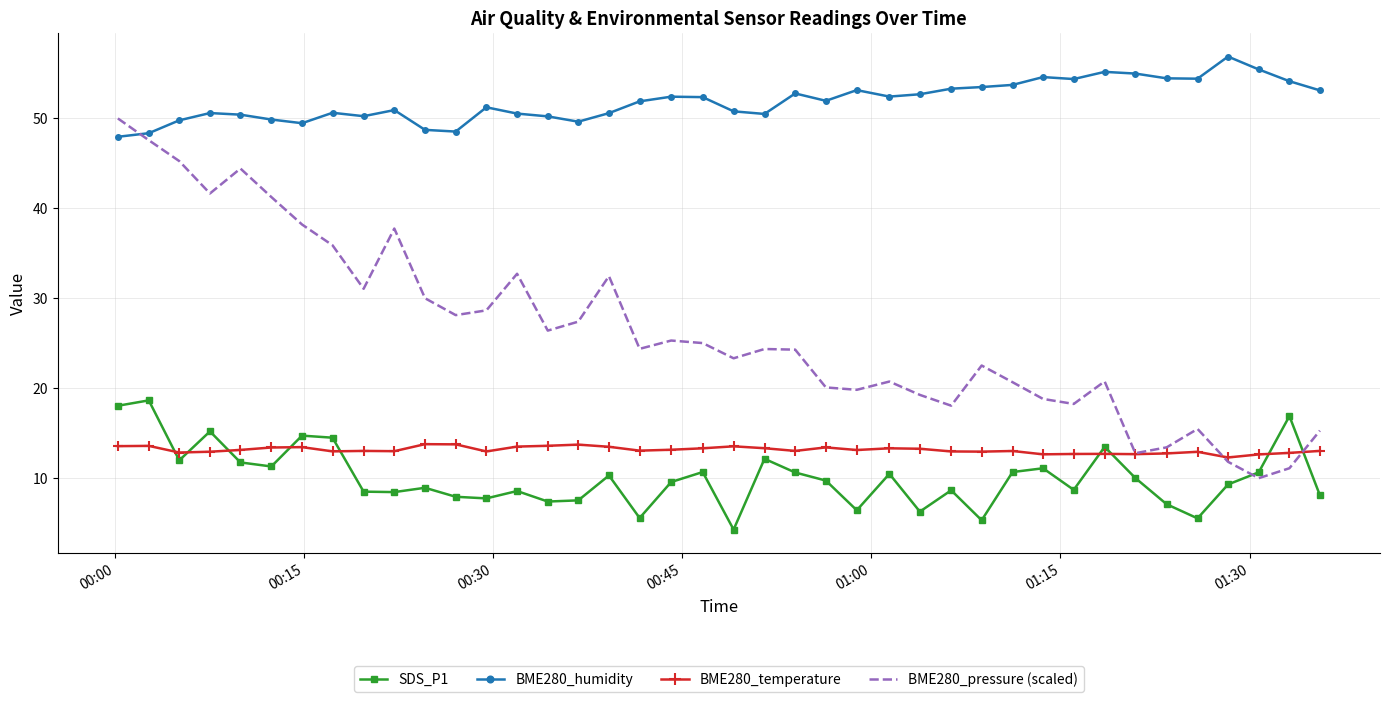

Which series has the largest total across all categories?

BME280_humidity